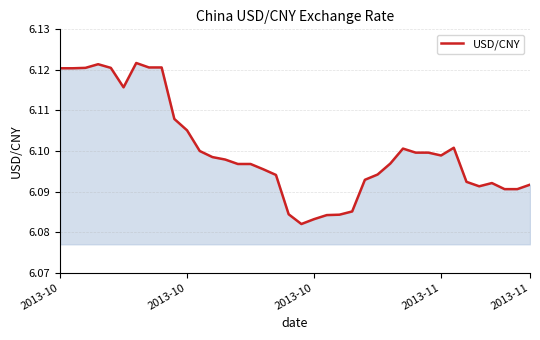

Reading right to left, transcribe all the data shown in this chart.

6.1	6.1	6.1	6.1	6.1	6.1	6.1	6.1	6.1	6.1	6.1	6.1	6.1	6.1	6.1	6.1	6.1	6.1	6.1	6.1	6.1	6.1	6.1	6.1	6.1	6.1	6.1	6.1	6.1	6.1	6.1	6.1	6.1	6.1	6.1	6.1	6.1	6.1